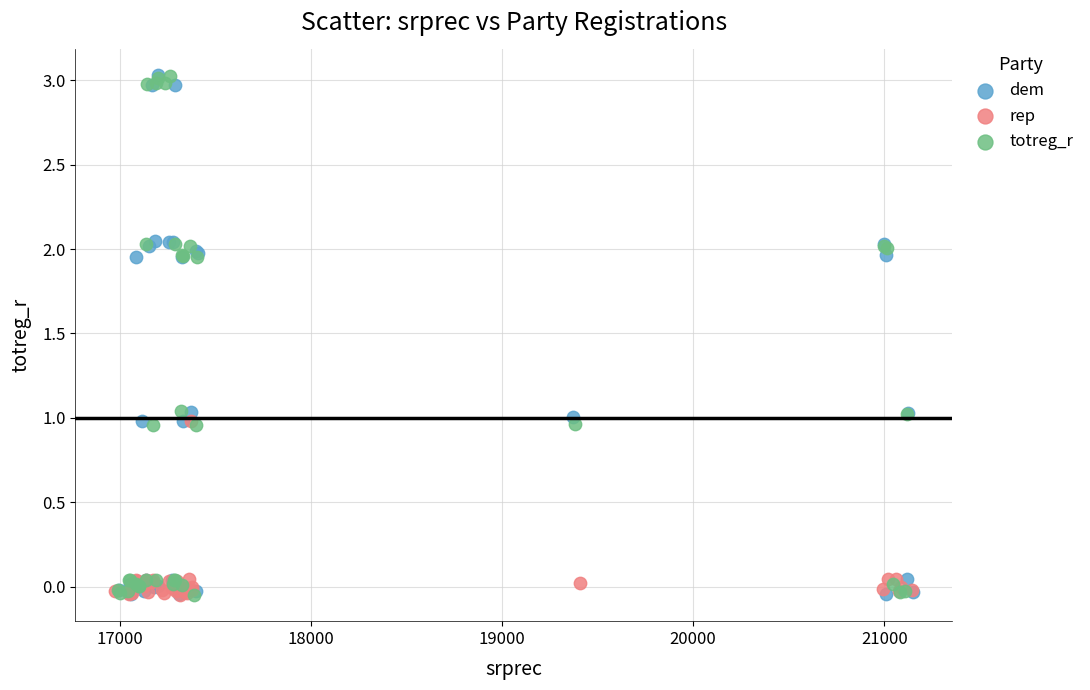

What are all the series names shown in the legend?

dem, rep, totreg_r